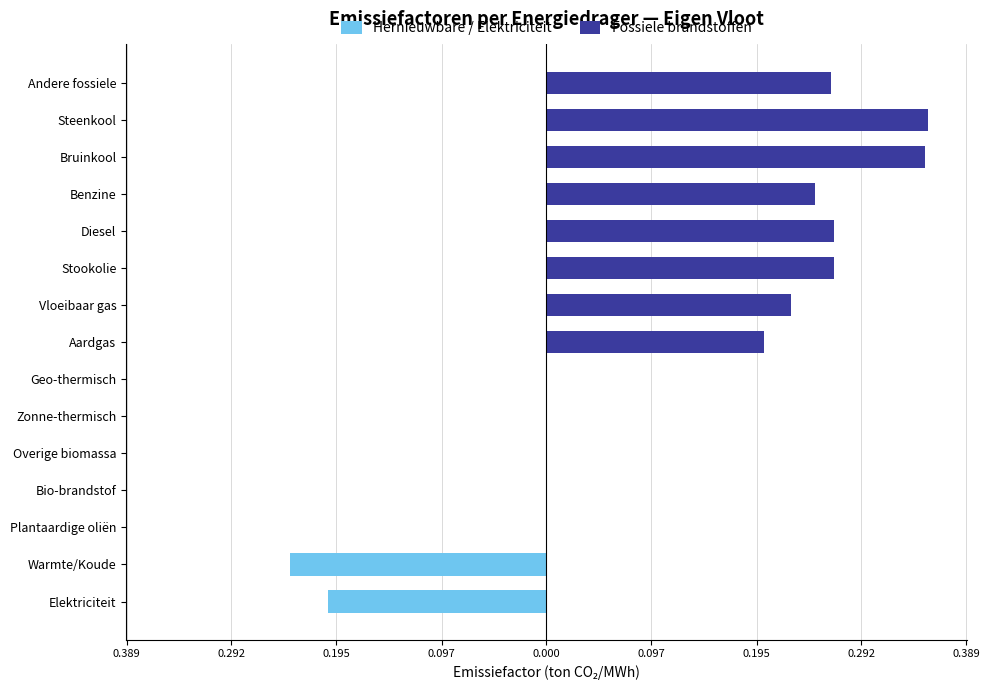

What is the approximate value of Fossiele brandstoffen at Steenkool?

0.4